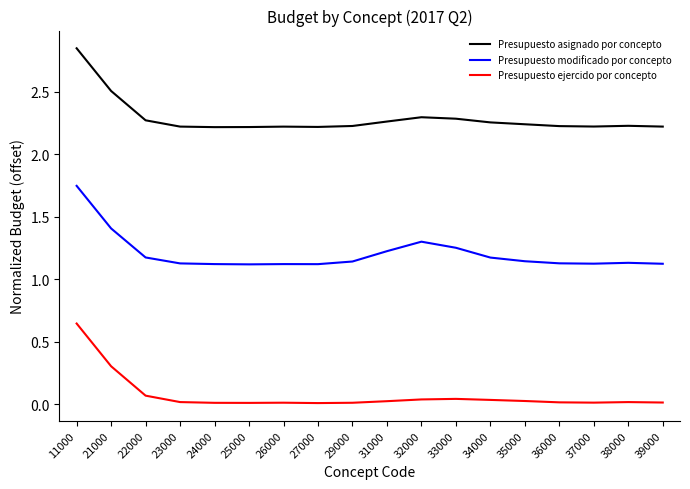

Which category has the highest value in the Presupuesto asignado por concepto series?

11000